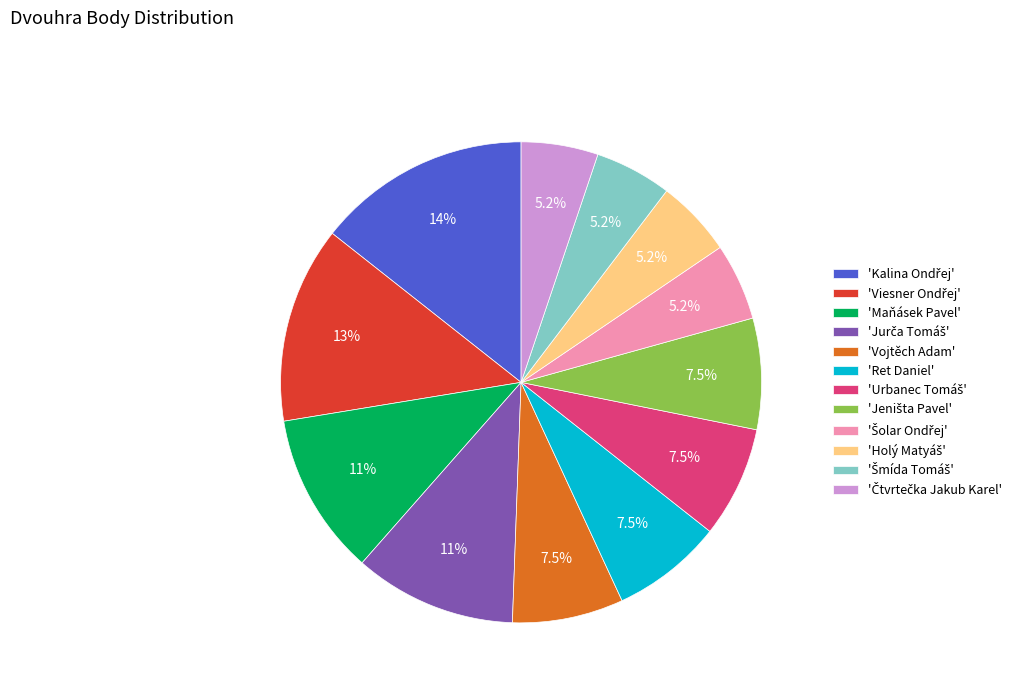

Is there any slice that represents more than half of the pie?

No